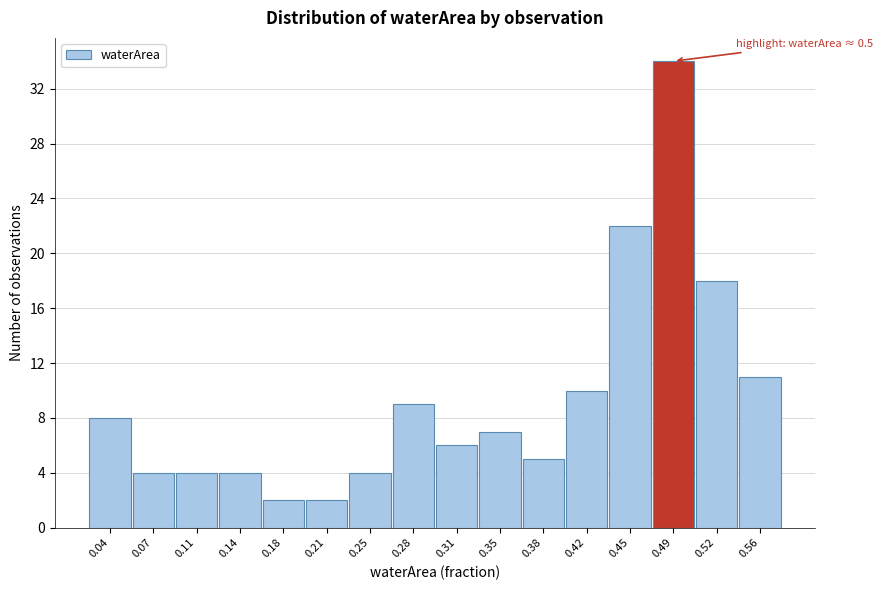

Reading right to left, extract all data points from this chart.

11	18	34	22	10	5	7	6	9	4	2	2	4	4	4	8